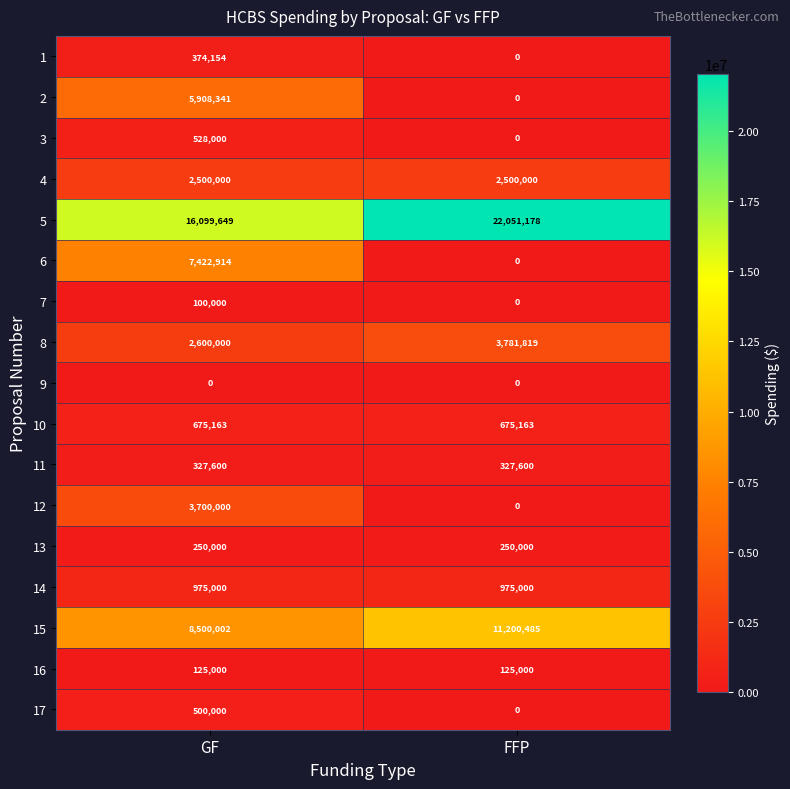

What value does the 11 series have at FFP?

327600